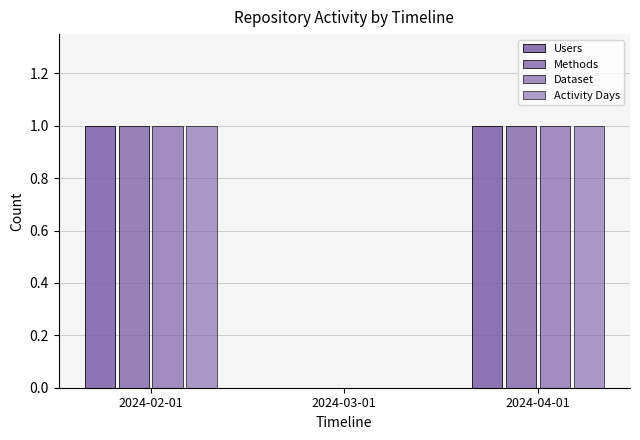

How many Dataset values are between 0 and 1?

3